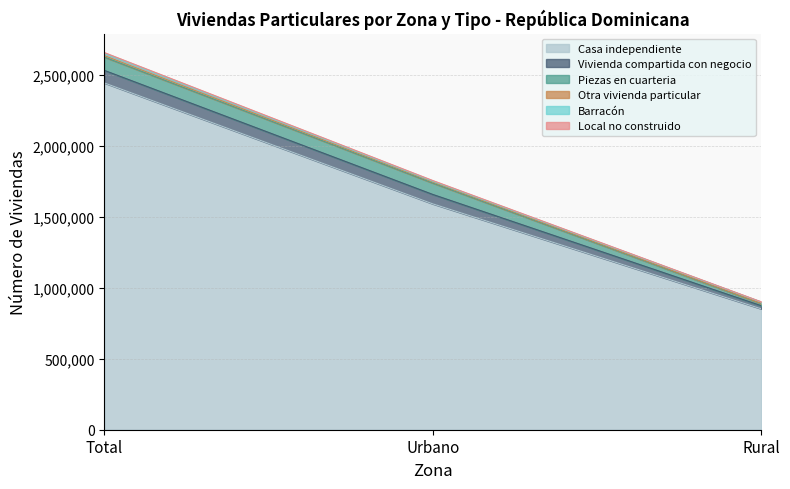

At which label does Casa independiente first exceed 1591121?

Total